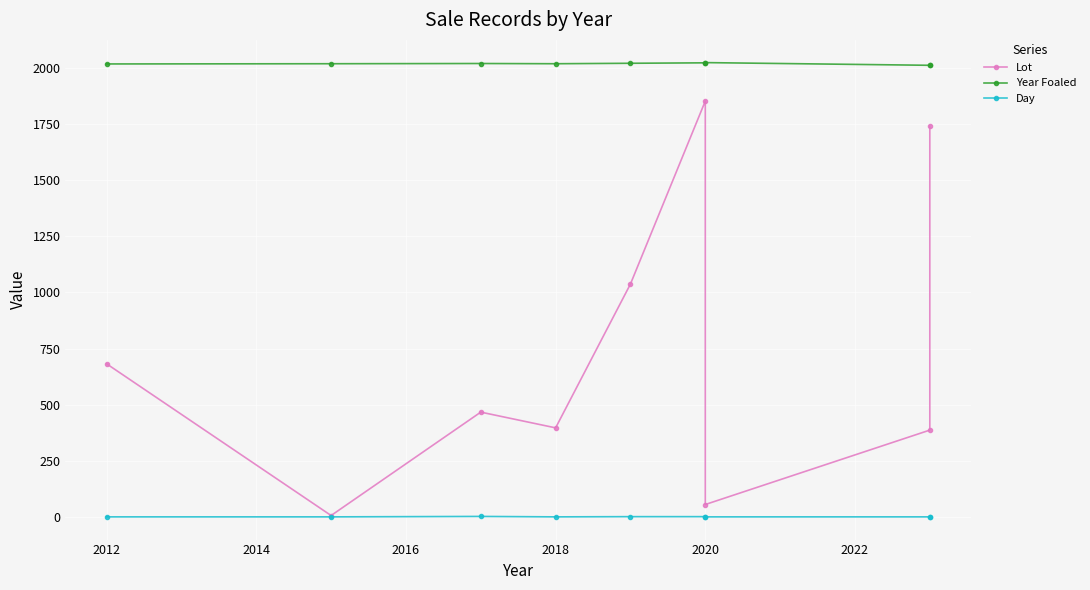

Is it true that Day equals 4 at 2020?

False